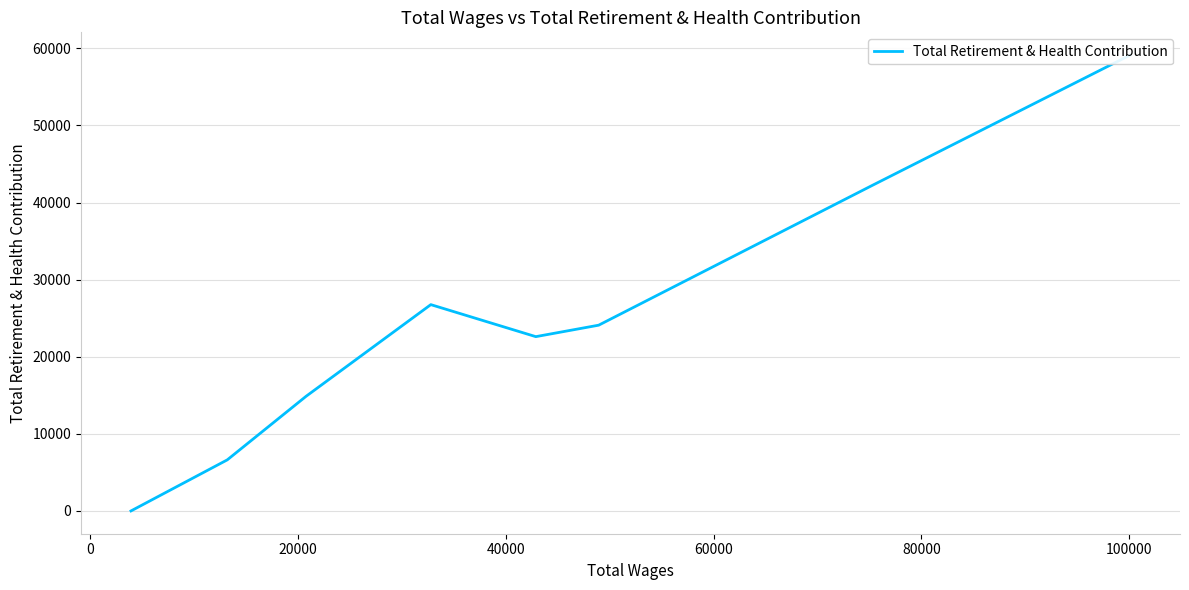

What is the difference between the maximum and minimum values?

59119